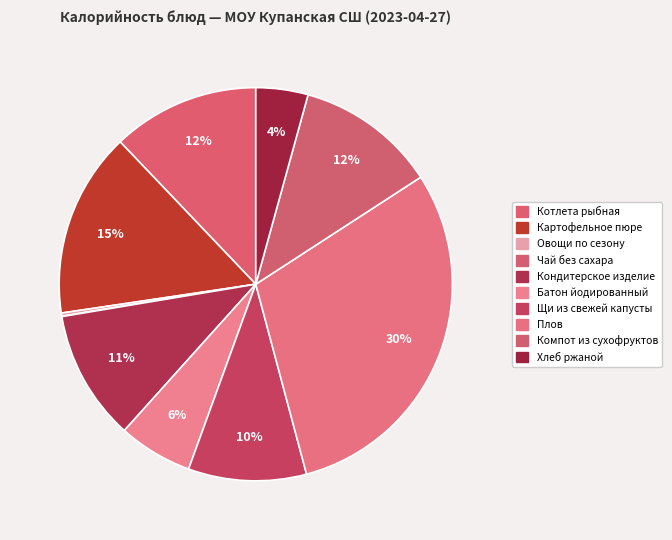

Which slice is the largest?

Плов